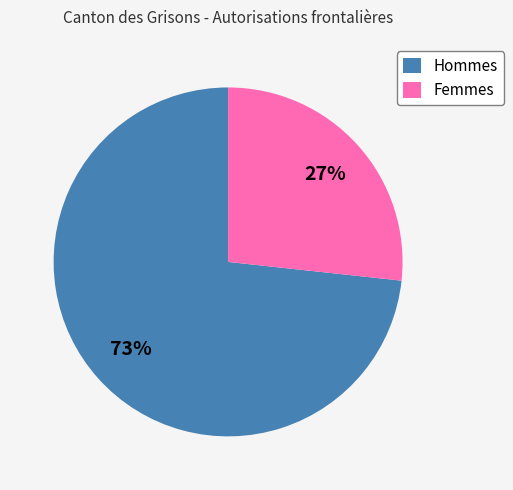

To the nearest percent, what portion does Femmes represent?

27%